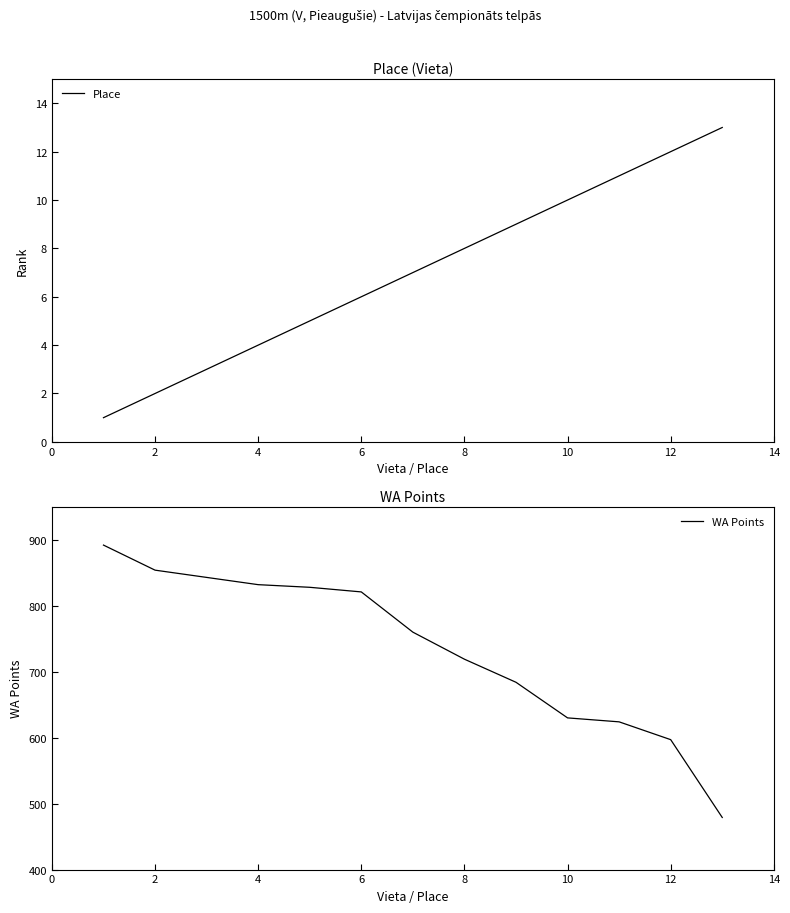

Is it true that Place equals 12 at 12?

True